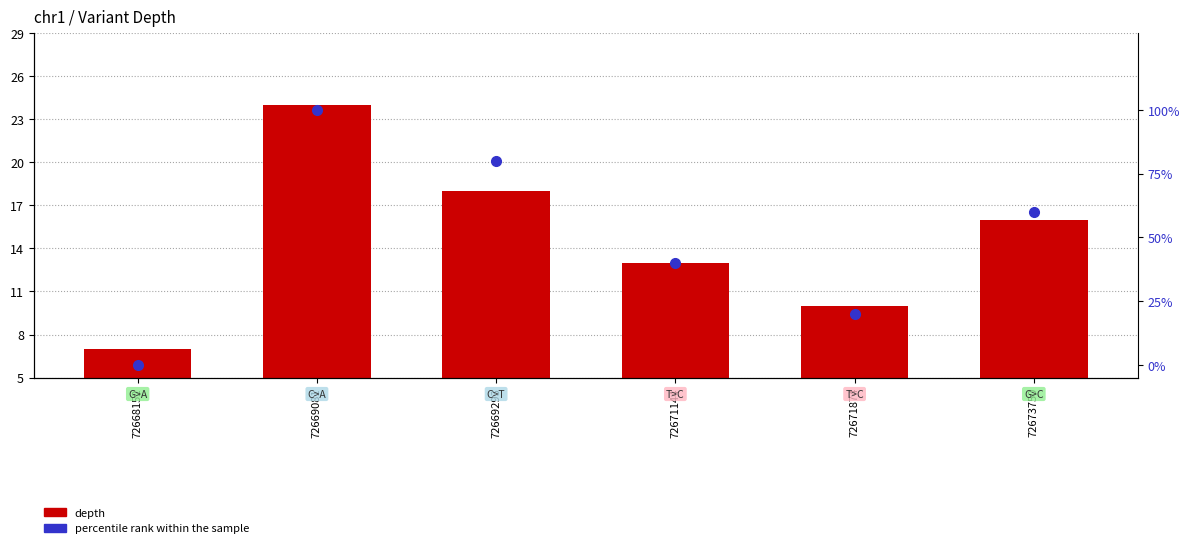

What is the value of the depth bar at the 3rd from the left?

18